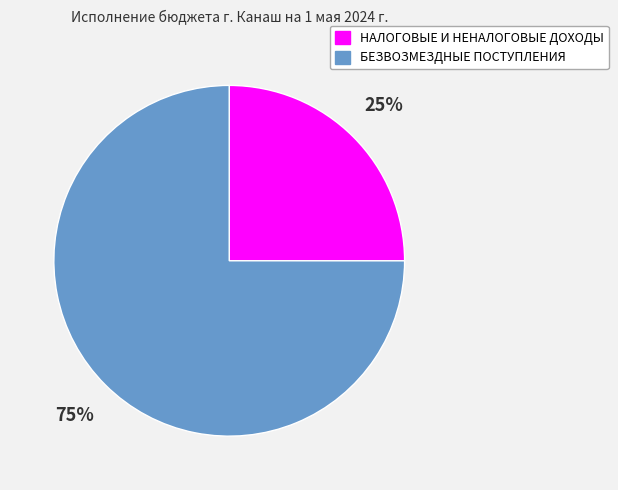

Which has a higher value, НАЛОГОВЫЕ И НЕНАЛОГОВЫЕ ДОХОДЫ or БЕЗВОЗМЕЗДНЫЕ ПОСТУПЛЕНИЯ?

БЕЗВОЗМЕЗДНЫЕ ПОСТУПЛЕНИЯ